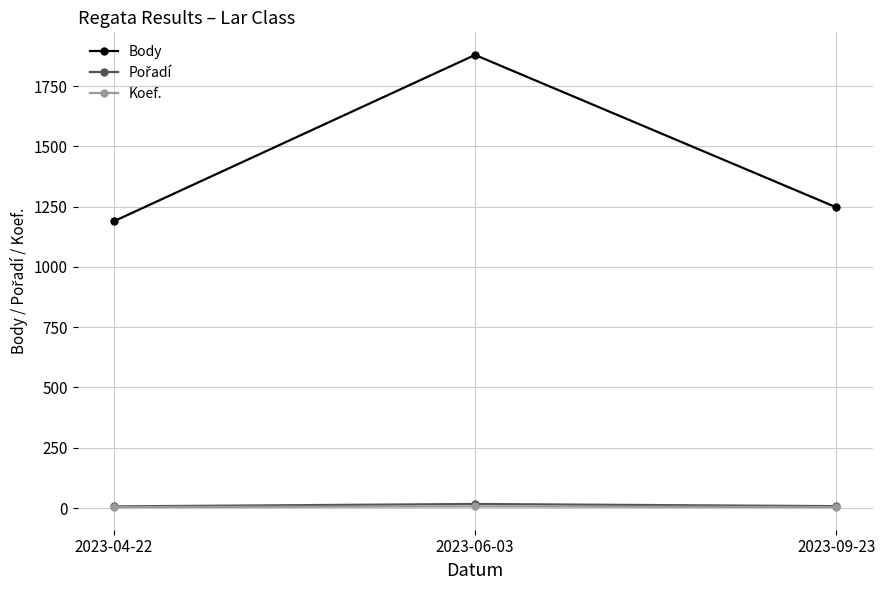

Where is Body nearest to the value 1534?

2023-09-23